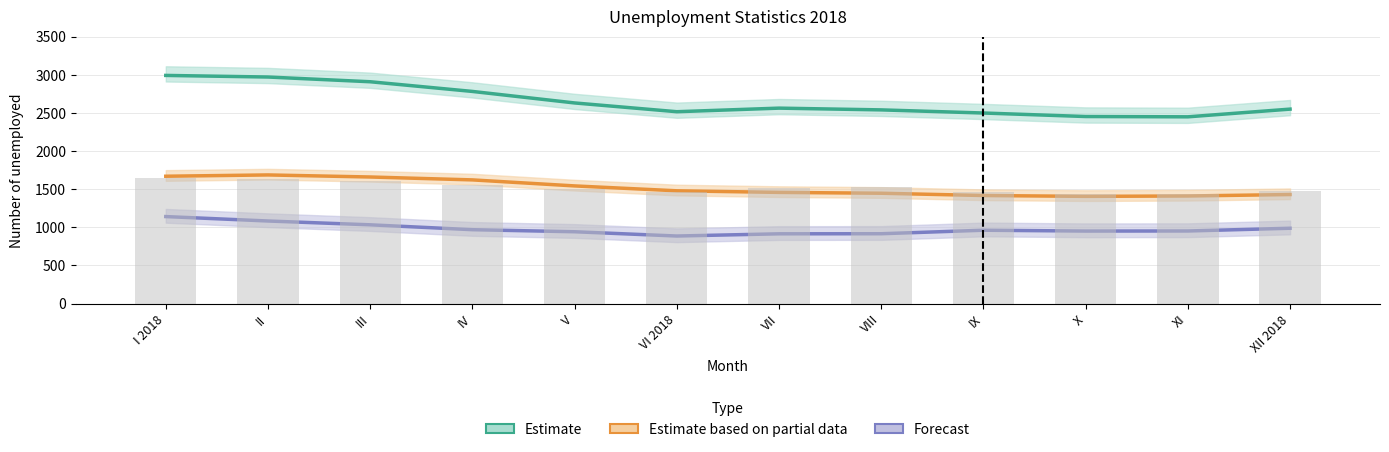

Are the bars horizontal?

No